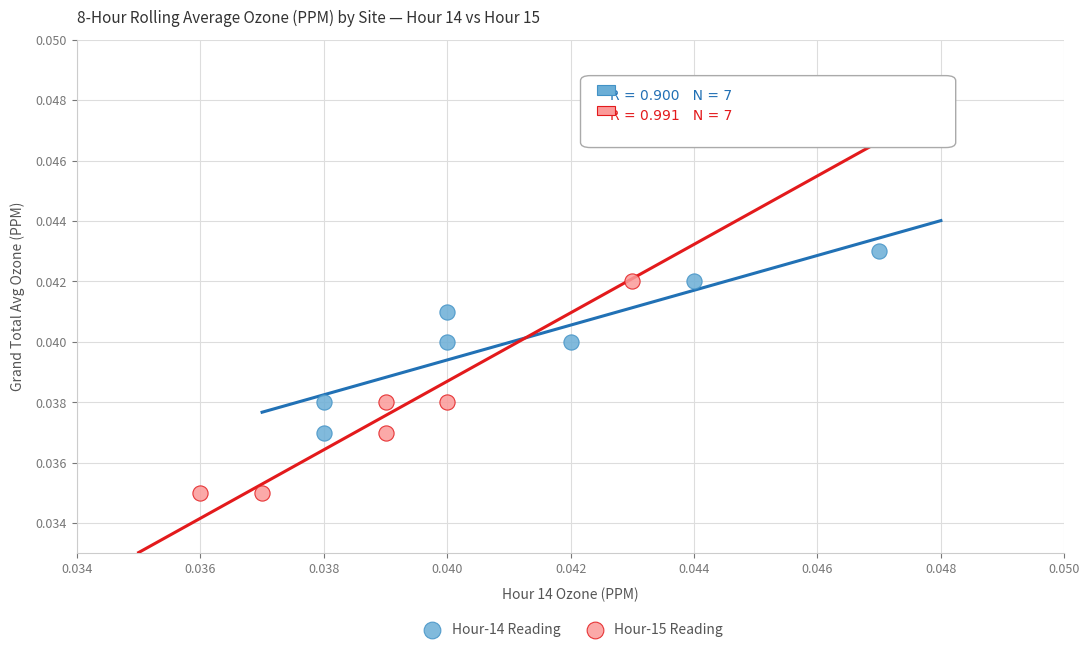

Which series reaches the minimum Y coordinate?

Hour-15 Reading